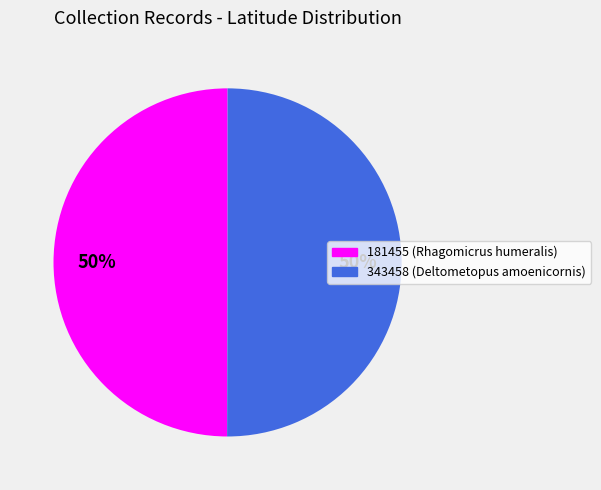

True or false: 181455 accounts for 50% of the total.

True